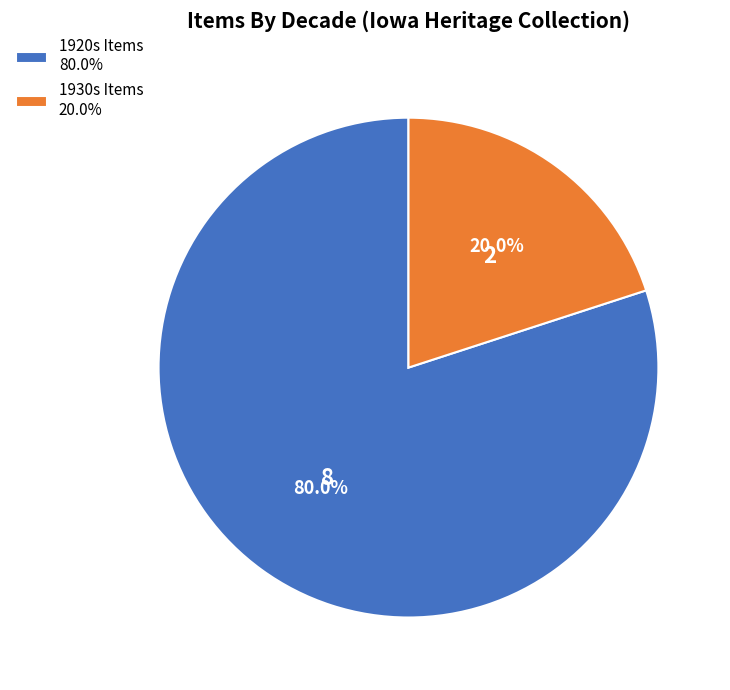

Which has a higher value, 1920s Items 80.0% or 1930s Items 20.0%?

1920s Items 80.0%